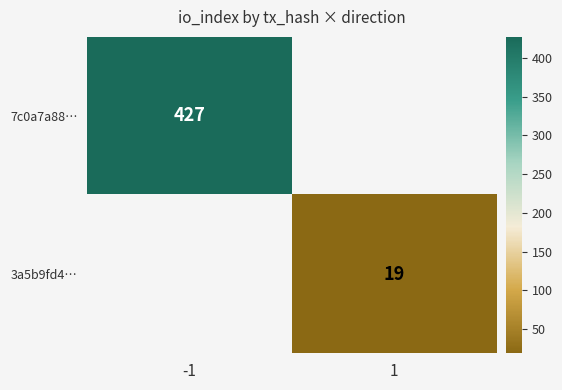

The value of 3a5b9fd4… at 1 is 19. True or false?

True